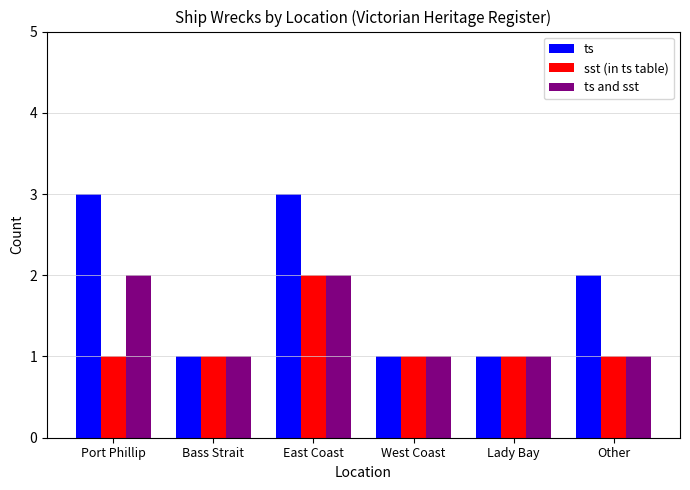

The value of ts at West Coast is 1. True or false?

True